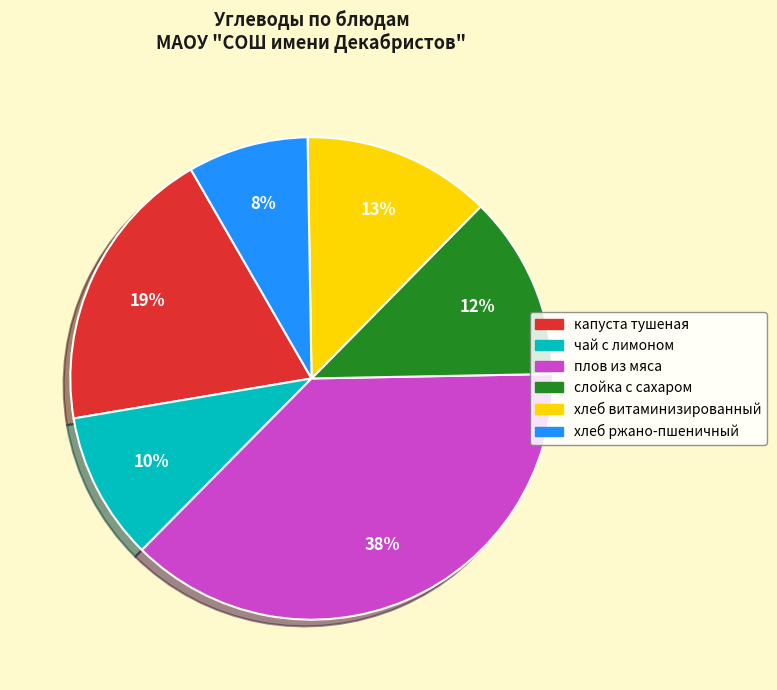

Is the sum of хлеб ржано-пшеничный and капуста тушеная greater than half?

No